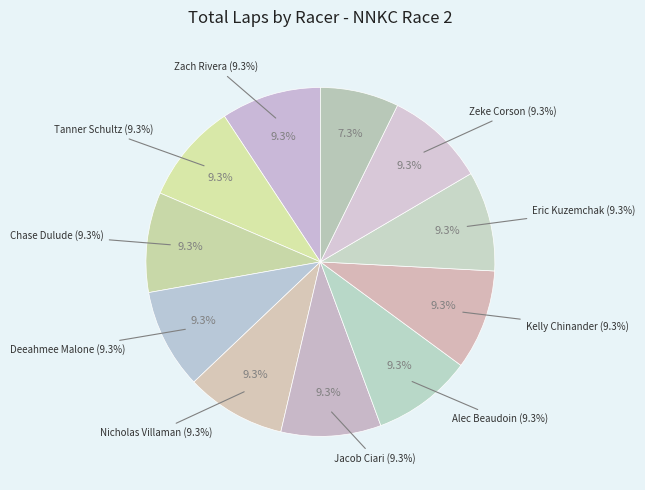

To the nearest percent, what is the average slice percentage?

9%